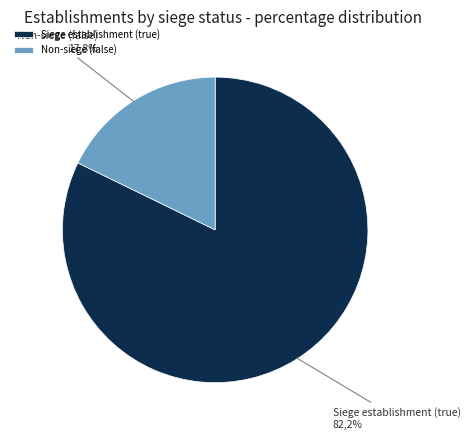

What is the smallest slice in the pie chart?

false